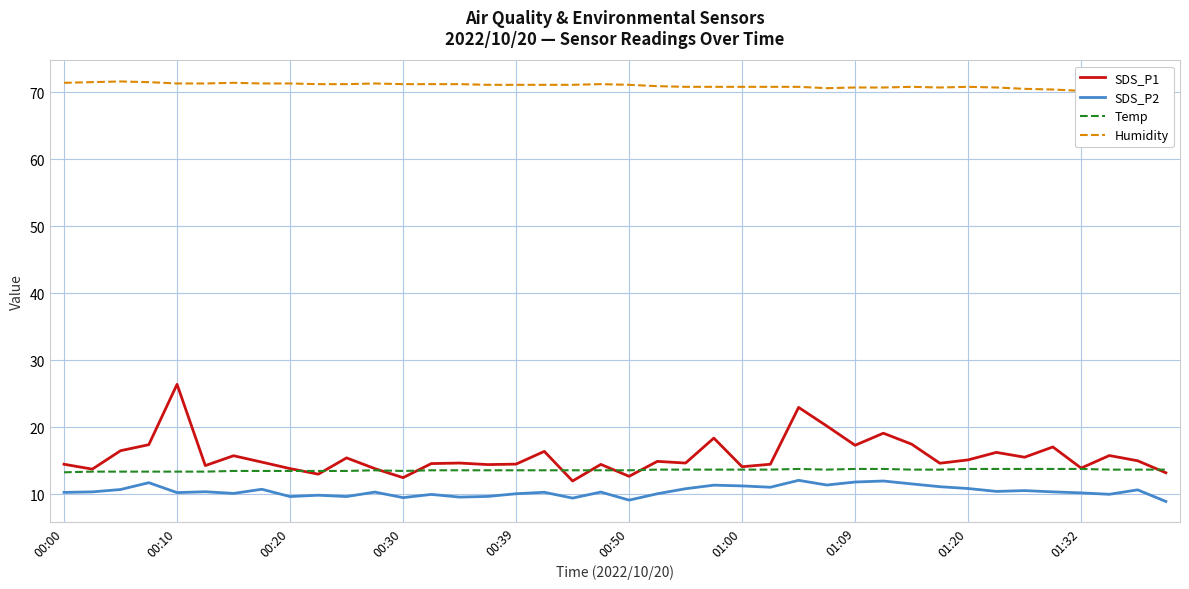

True or false: Temp and SDS_P2 intersect in this chart.

False